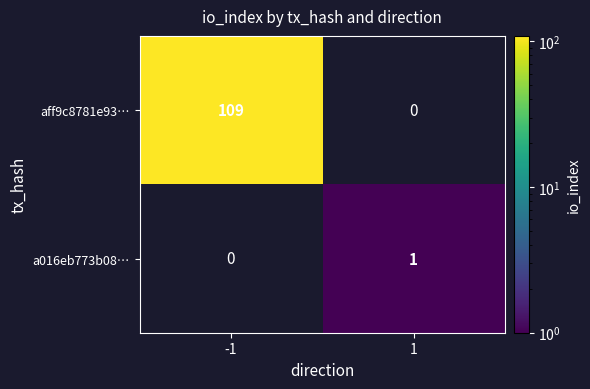

List the series in order of their peak value, highest first.

aff9c8781e93…, a016eb773b08…